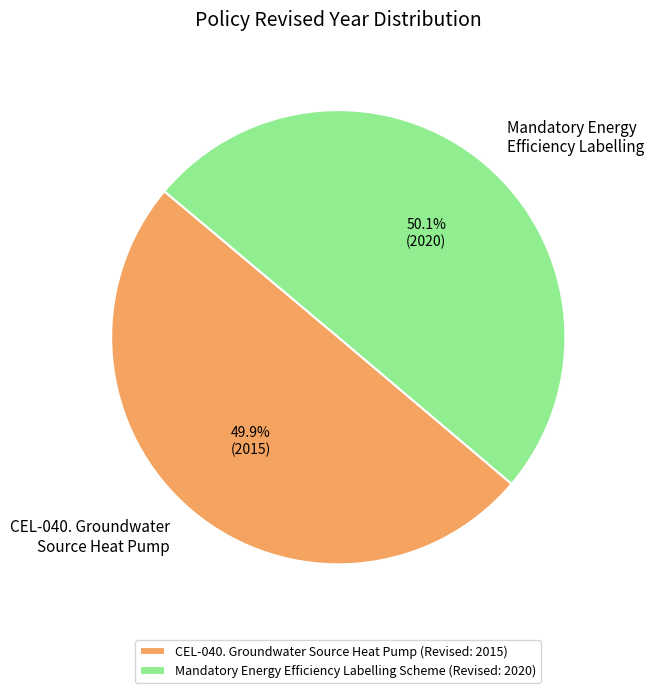

What is the ratio of the value at CEL-040. Groundwater Source Heat Pump to the value at Mandatory Energy Efficiency Labelling Scheme?

1.0